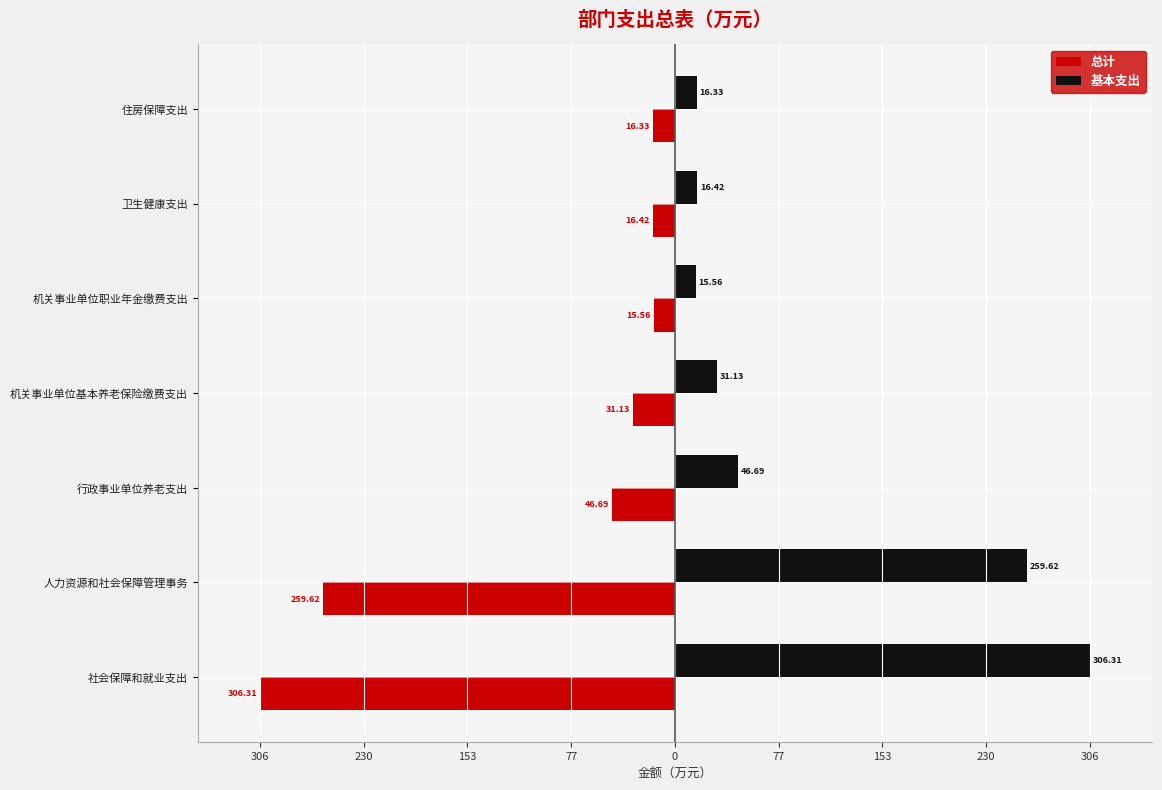

What are all the series names shown in the legend?

总计, 基本支出